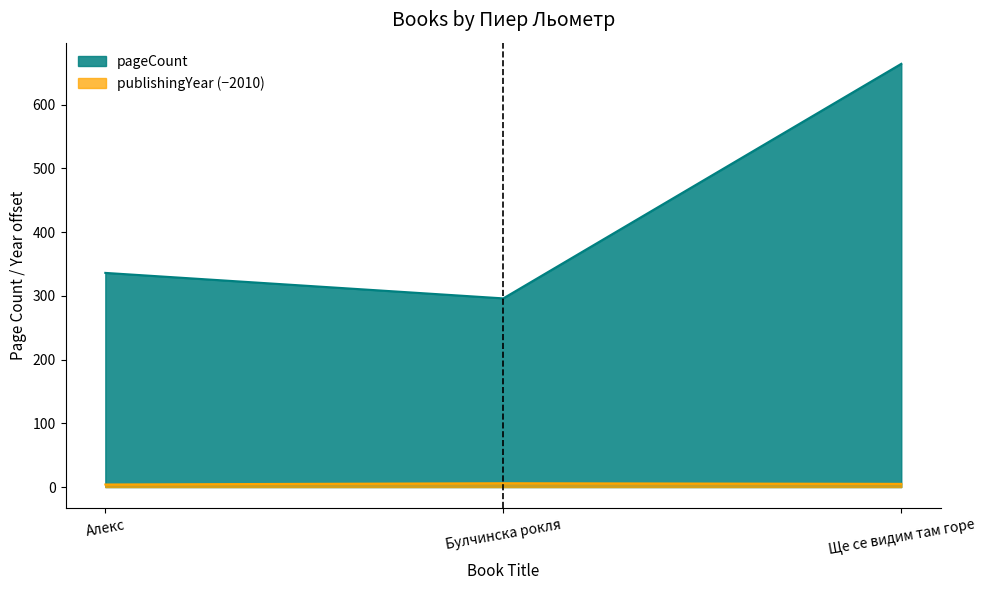

Read the pageCount value at Ще се видим там горе, to the nearest 5.

665